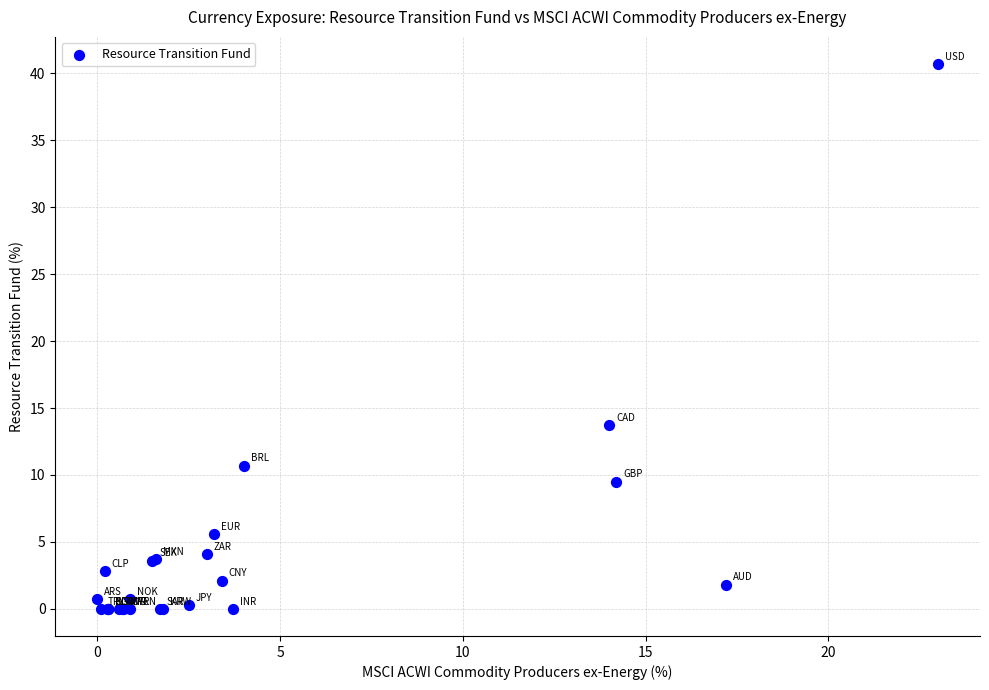

What Y value in the scatter plot is closest to 20?

13.7